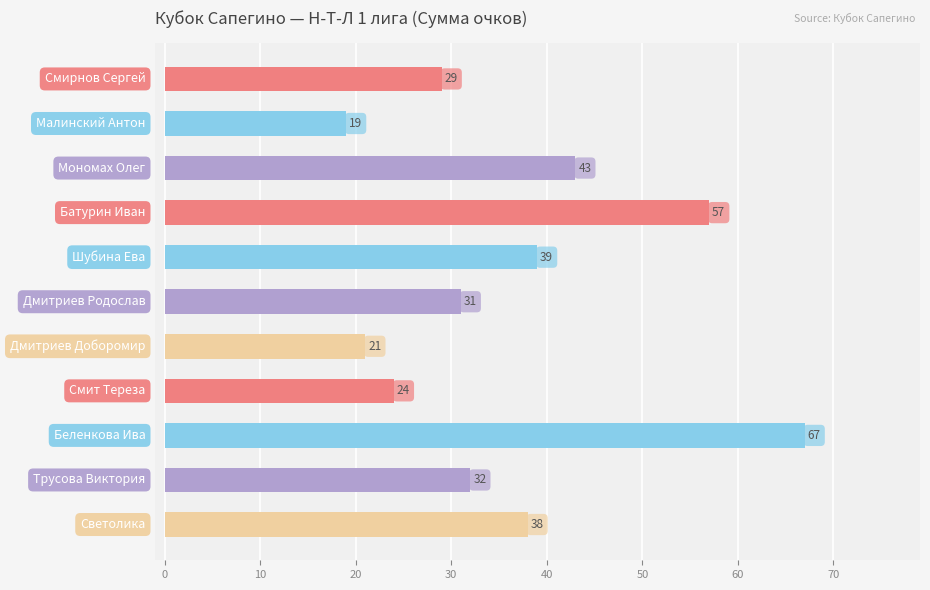

Reading top to bottom, what are all the values shown in this chart?

29	19	43	57	39	31	21	24	67	32	38